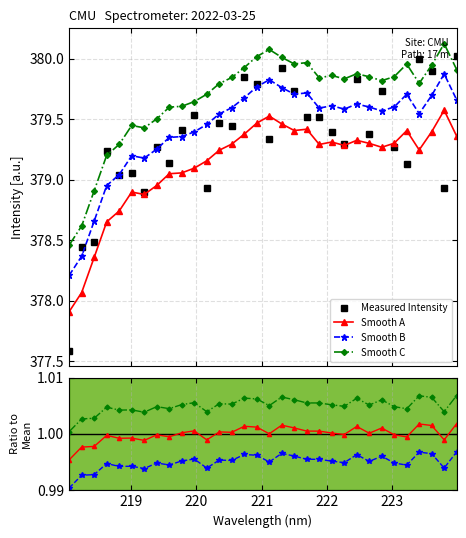

What is the difference between the values at 219.7801 and 222.4538?

0.4